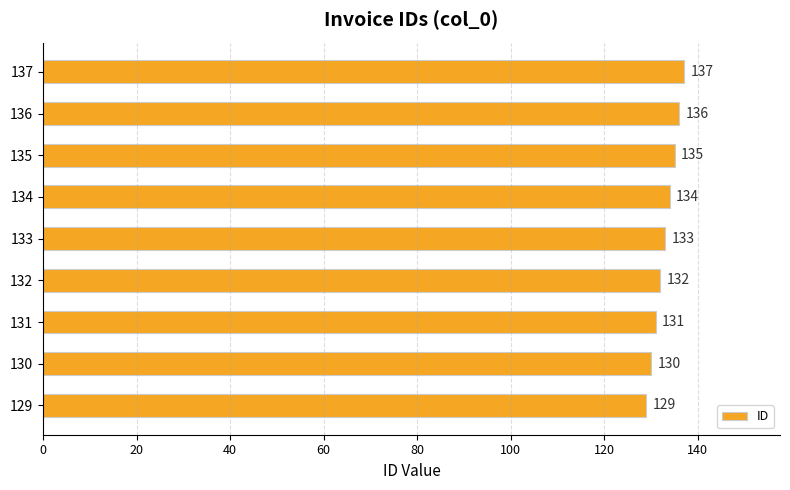

List the labels in order of value, smallest first.

129, 130, 131, 132, 133, 134, 135, 136, 137